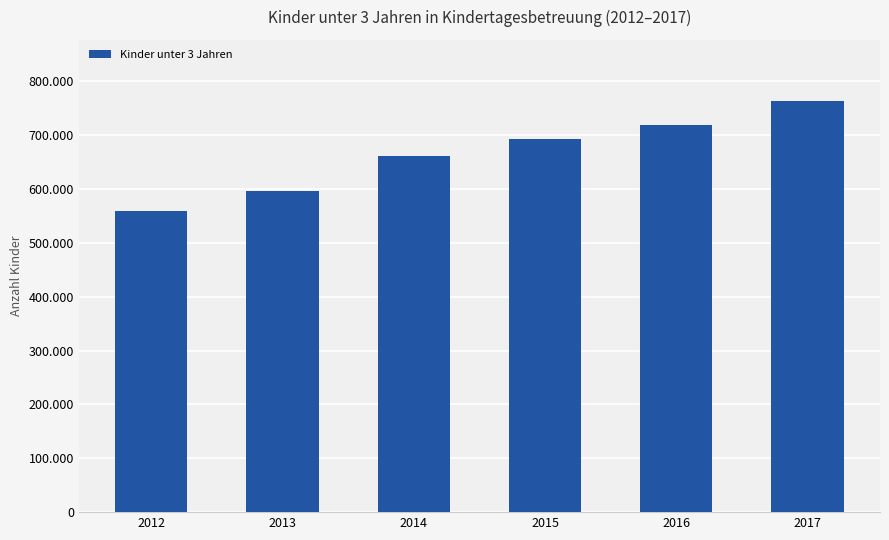

Does the chart contain any negative values?

No